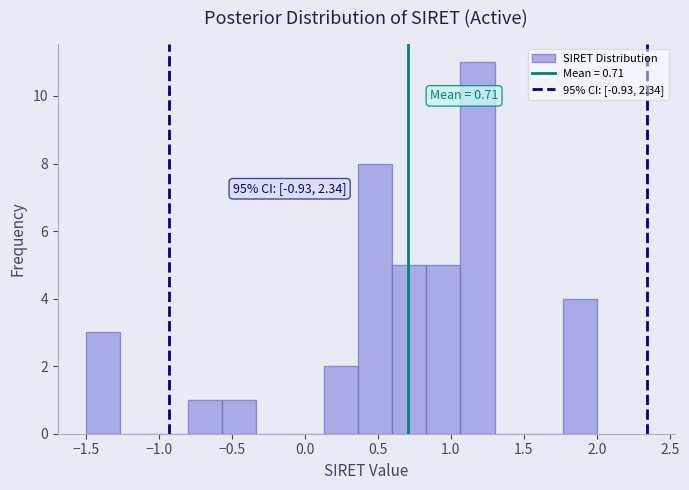

Which range on the x-axis has the tallest bar?

1.05 to 1.30